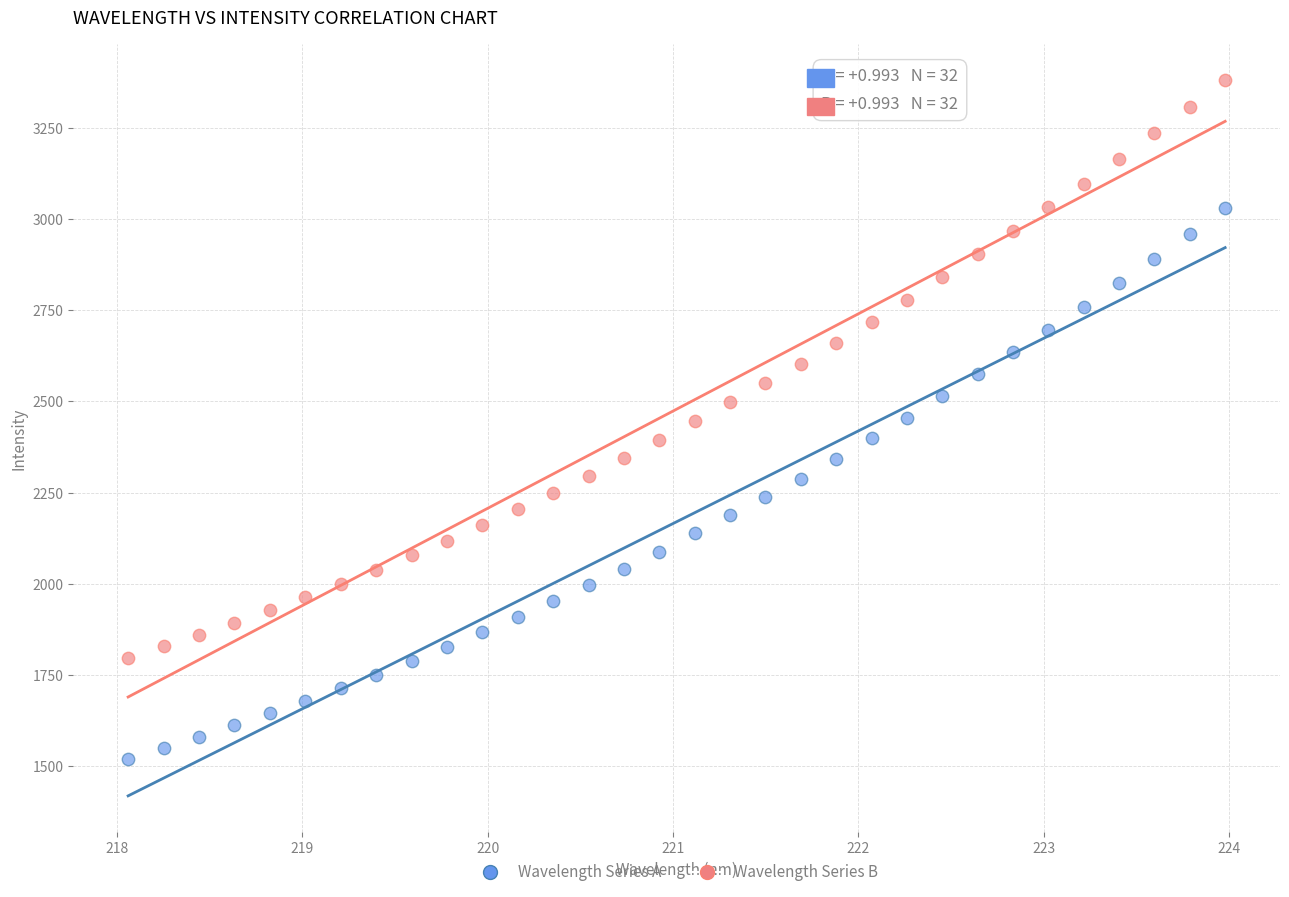

What are all the series names shown in the legend?

Wavelength Series A, Wavelength Series B